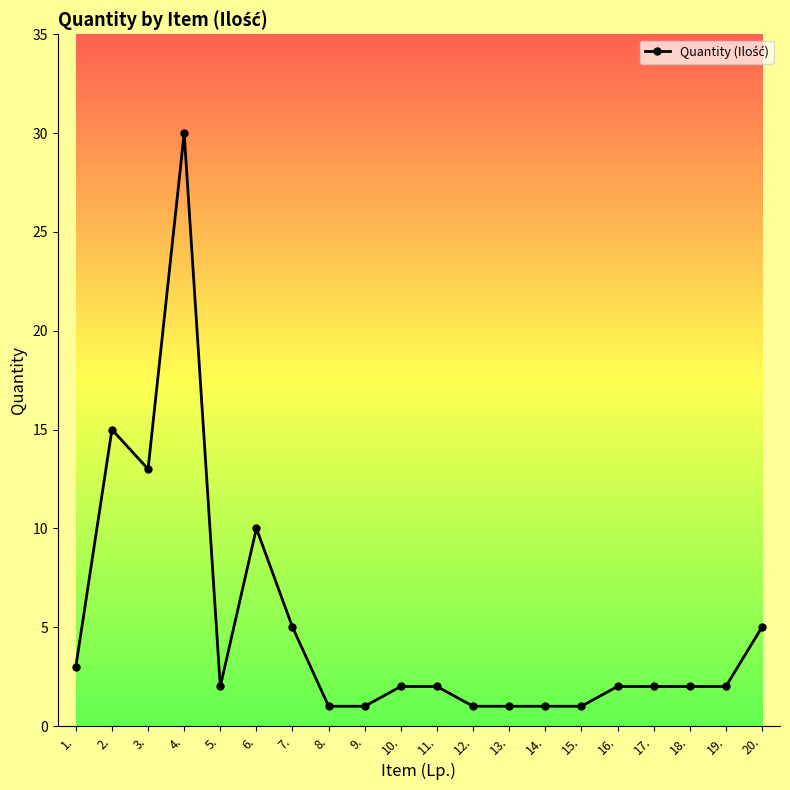

Is it true that the value at 3. is 6?

False